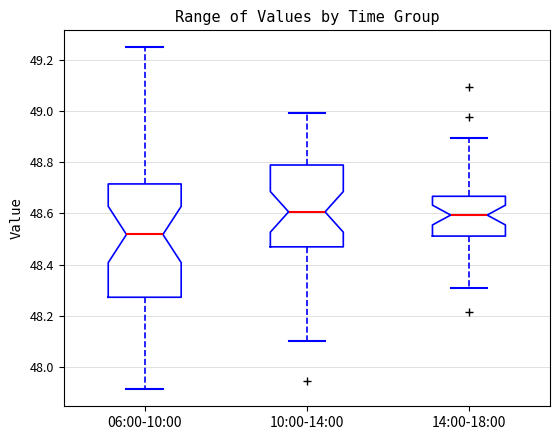

Reading left to right, transcribe this box plot: for each box, give where its median line is, the range the box spans, and where its two whiskers end, as read against the y-axis. The values are not printed on the chart, so give them approximately, as read against the axis.

06:00-10:00: median 48.52, box 48.28 to 48.72, whiskers 47.92 to 49.24
10:00-14:00: median 48.60, box 48.46 to 48.78, whiskers 48.10 to 49.00
14:00-18:00: median 48.60, box 48.52 to 48.66, whiskers 48.30 to 48.90